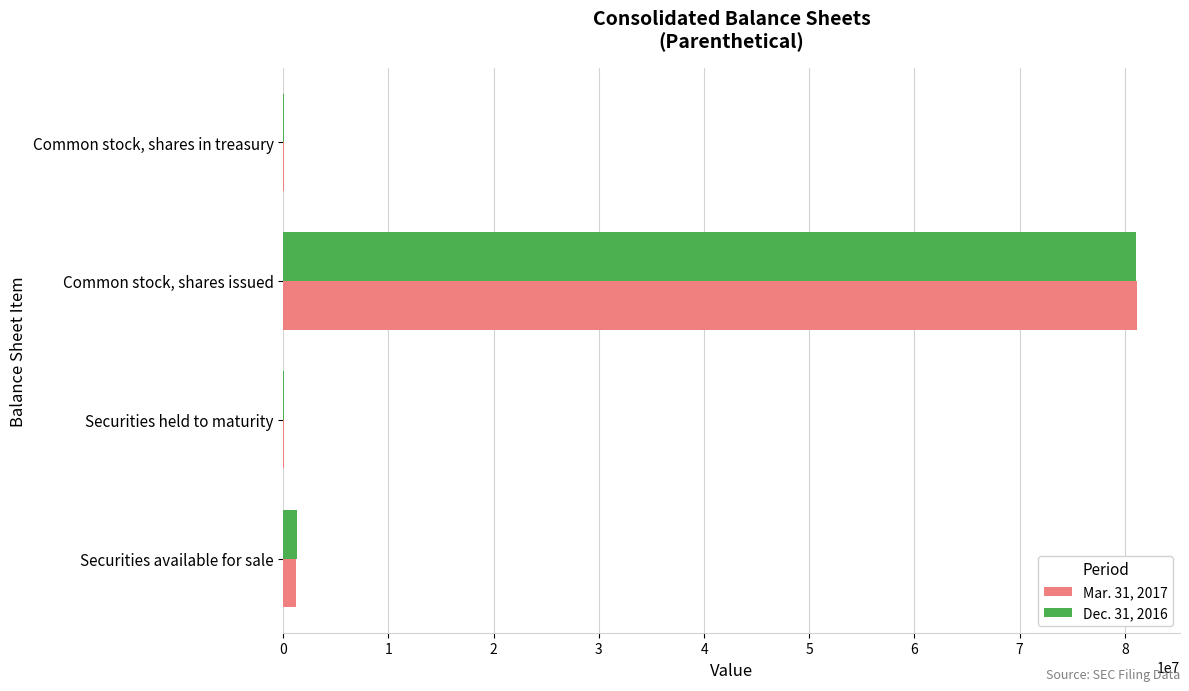

True or false: Dec. 31, 2016 has a value of 81068252 at Common stock, shares issued.

True